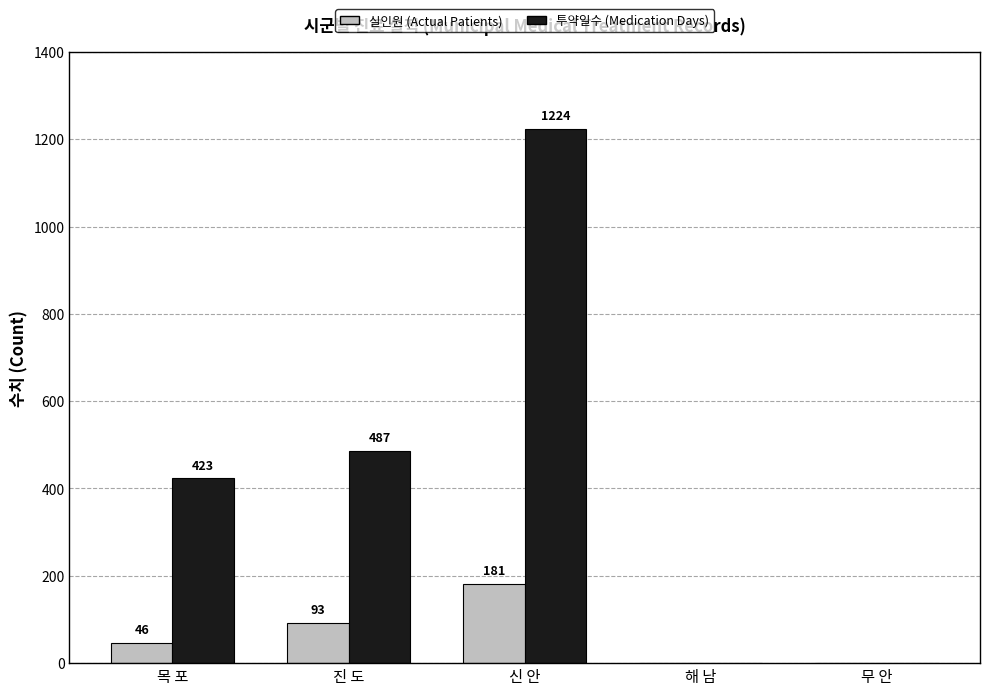

Count the 실인원 (Actual Patients) values in the range 0 to 93.

4